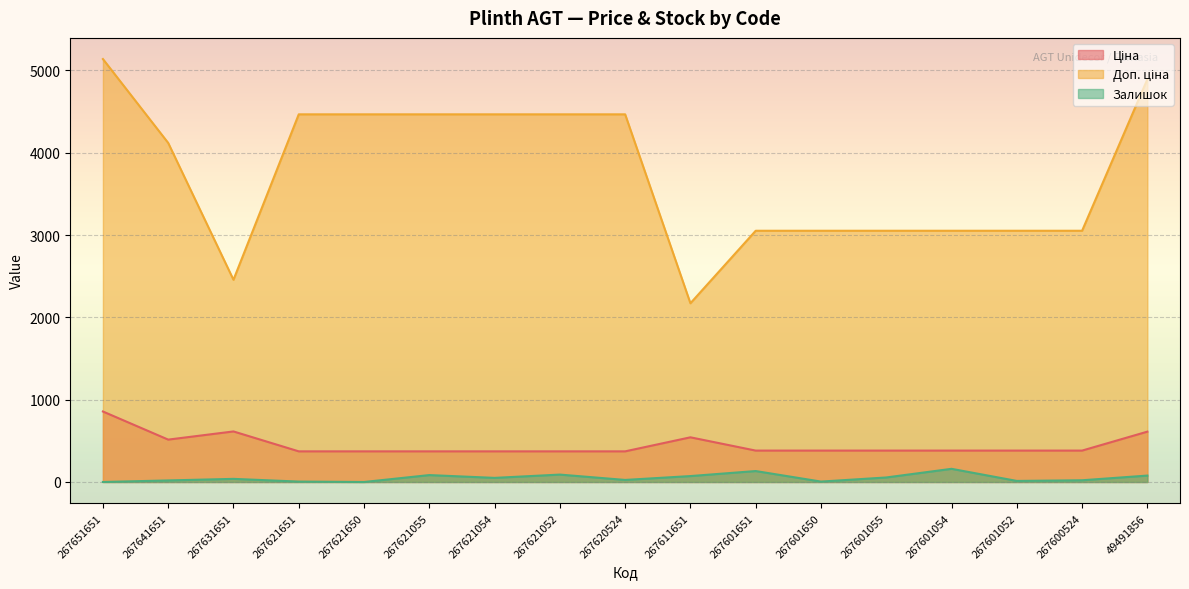

True or false: Ціна and Доп. ціна cross at least once.

False